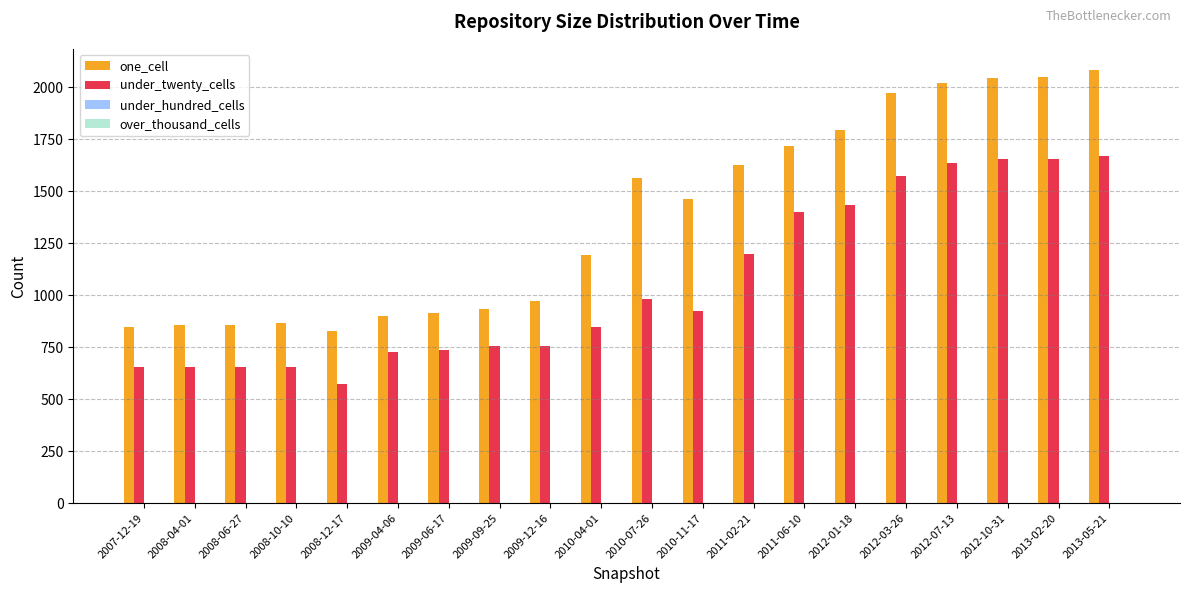

Between 2009-06-17 and 2010-07-26, which series saw the biggest shift?

one_cell